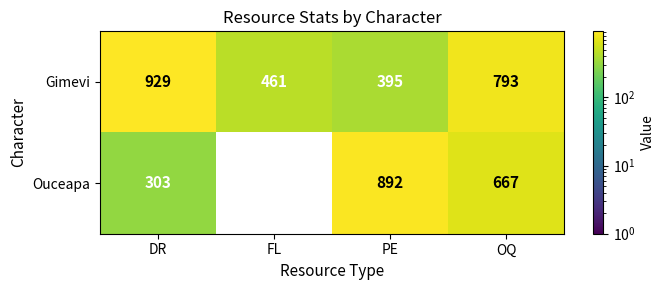

Count the Gimevi values in the range 461 to 929.

3